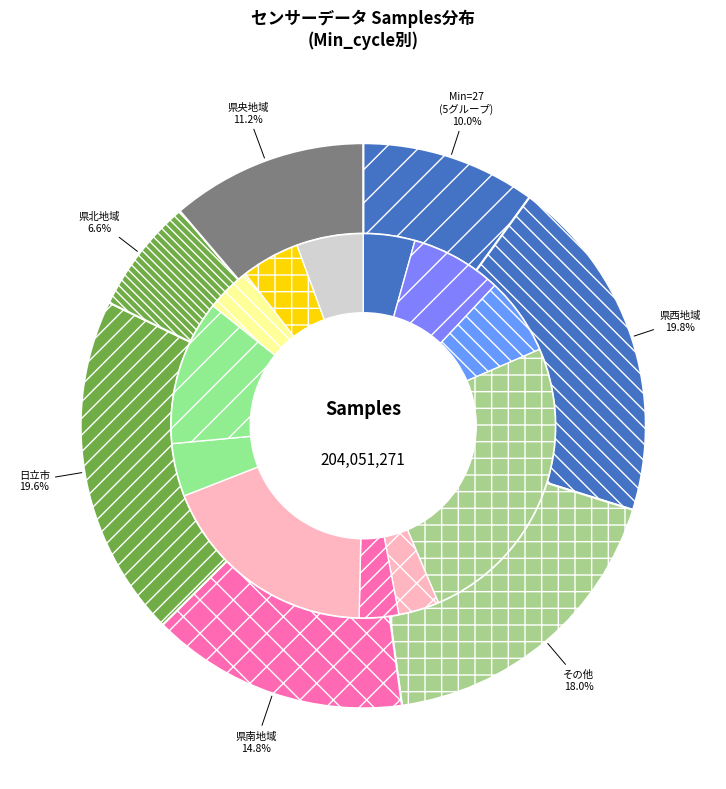

How many segments does this pie chart have?

11